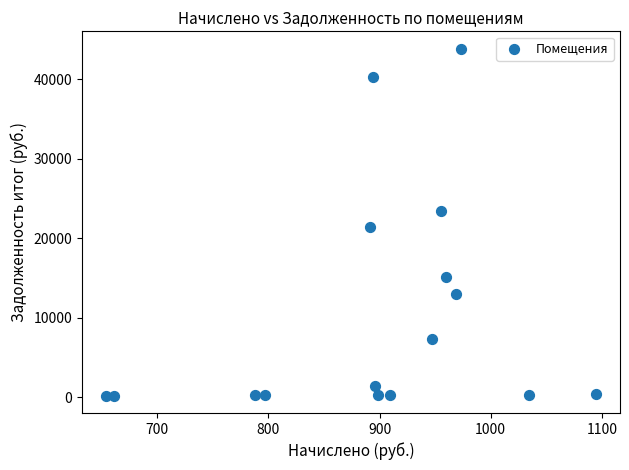

What Y value in the scatter plot is closest to 22020?

21353.8